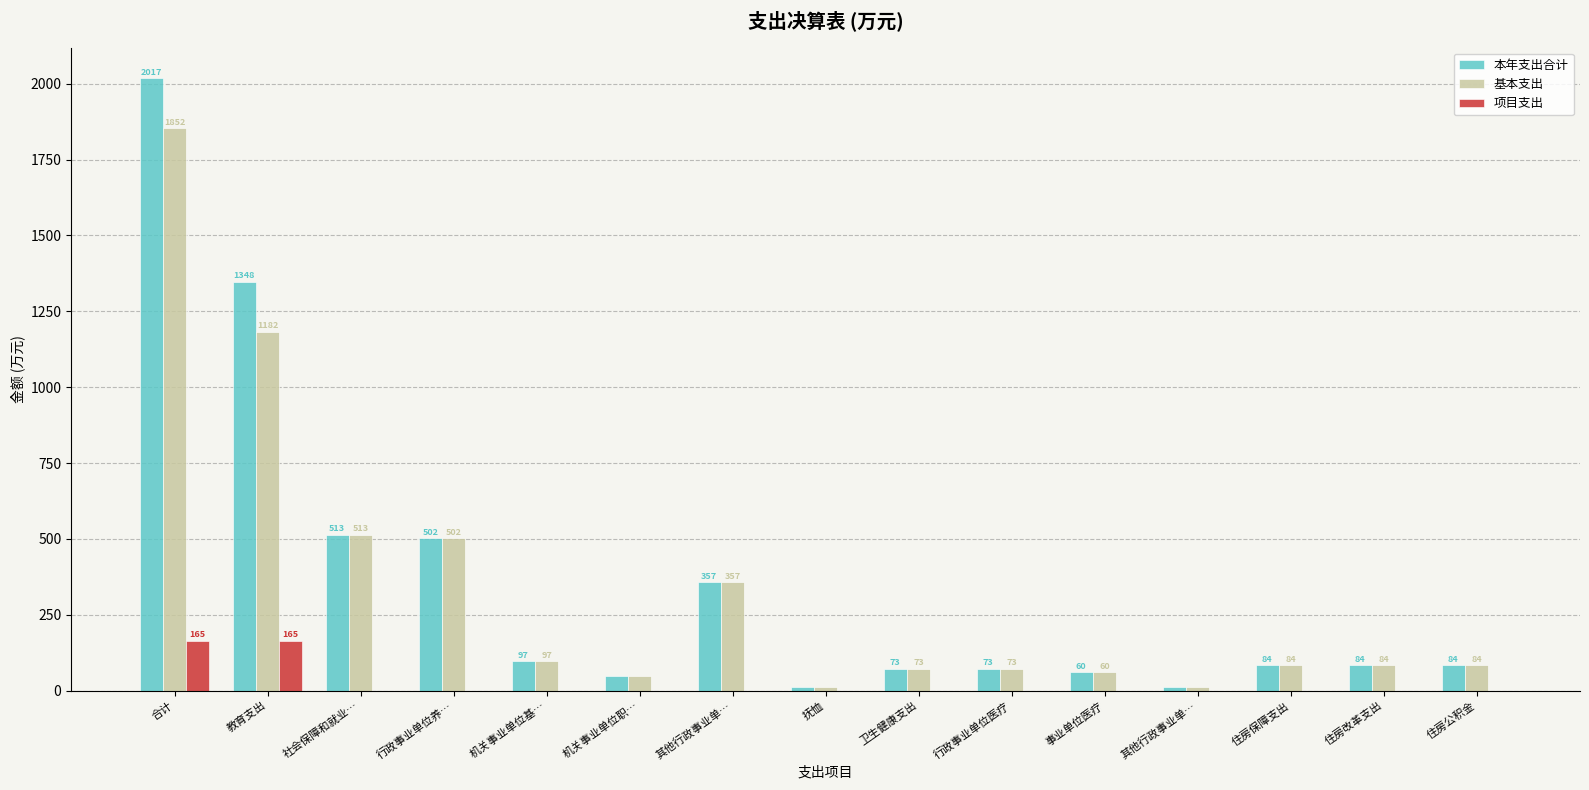

Are the bars grouped side by side (vs. stacked)?

Yes